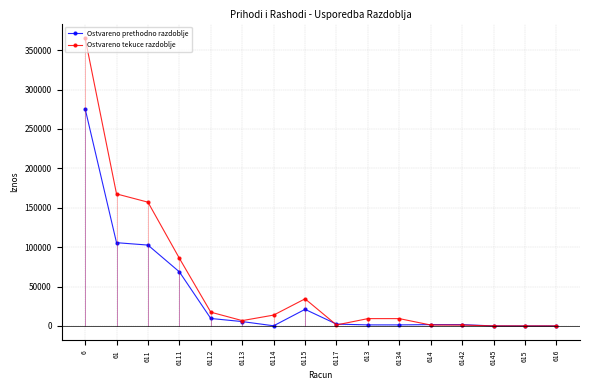

How many series are shown in this chart?

2